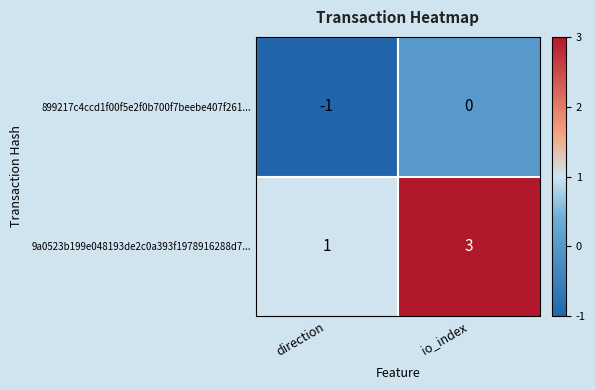

Which series has the largest total across all categories?

9a0523b199e048193de2c0a393f1978916288d7...